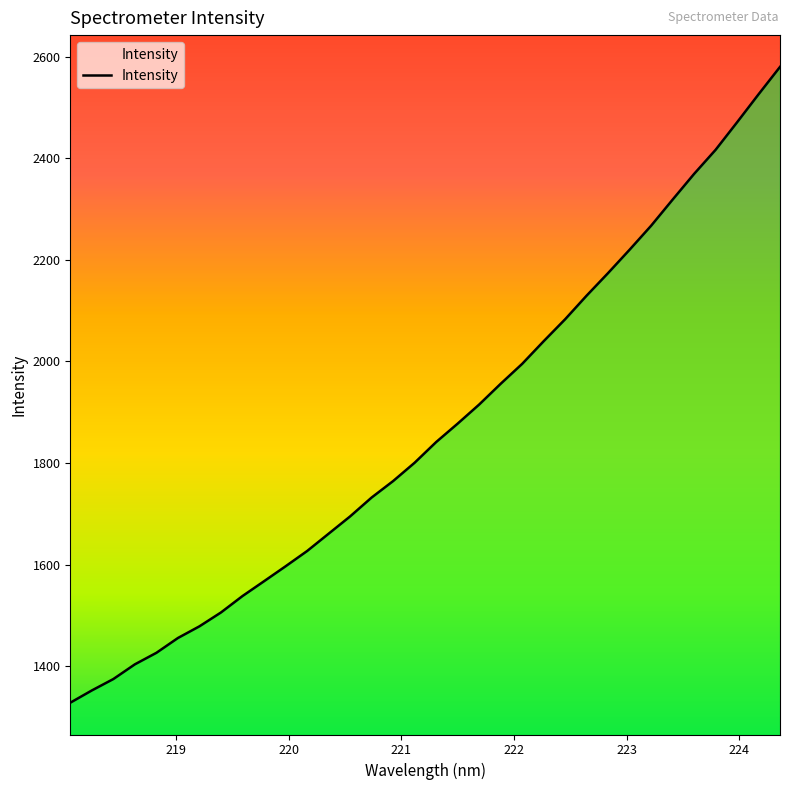

True or false: there are more than 1 points higher than both neighbors.

False